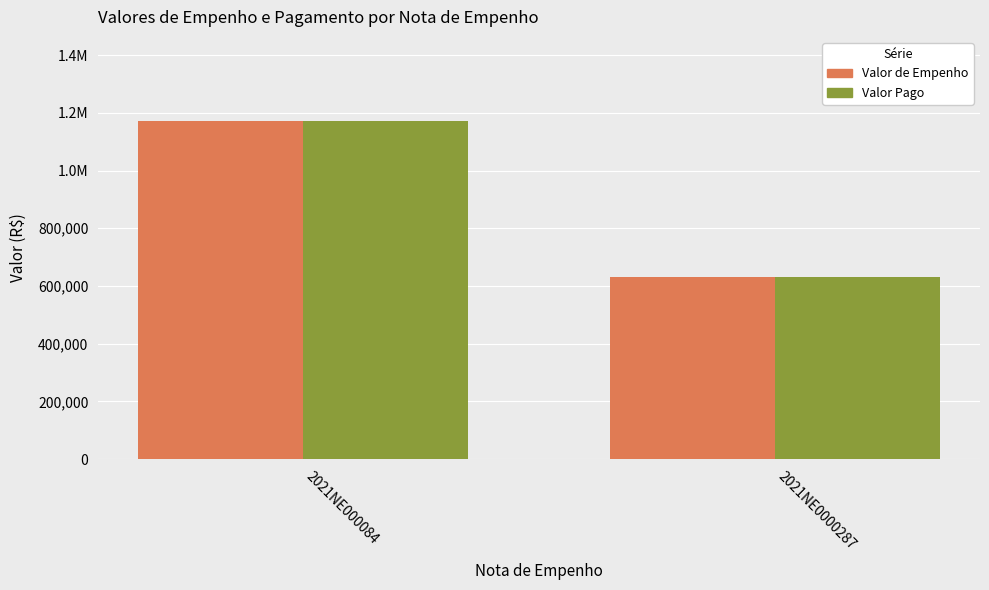

Does the chart contain stacked bars?

No